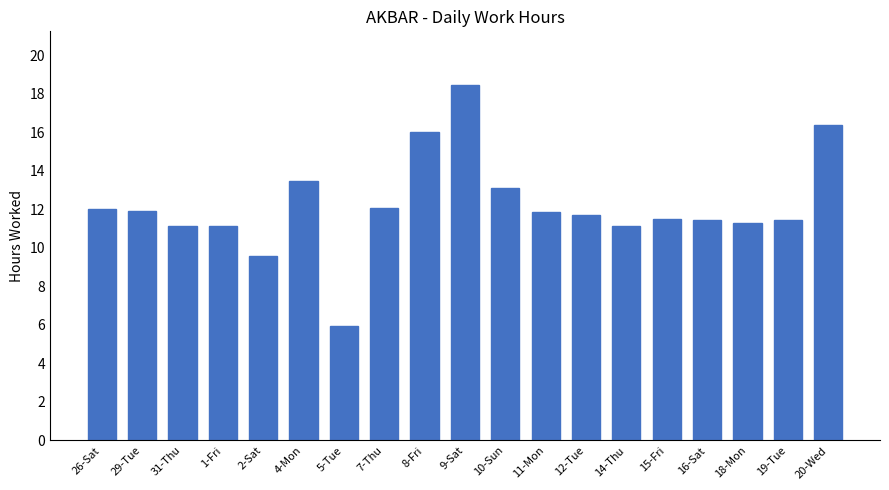

What is the label of the 12th bar from the right?

7-Thu